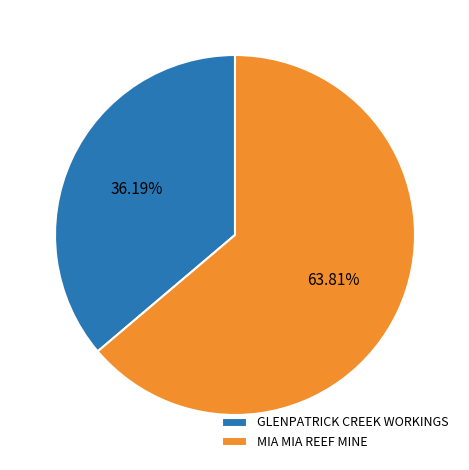

How many segments does this pie chart have?

2